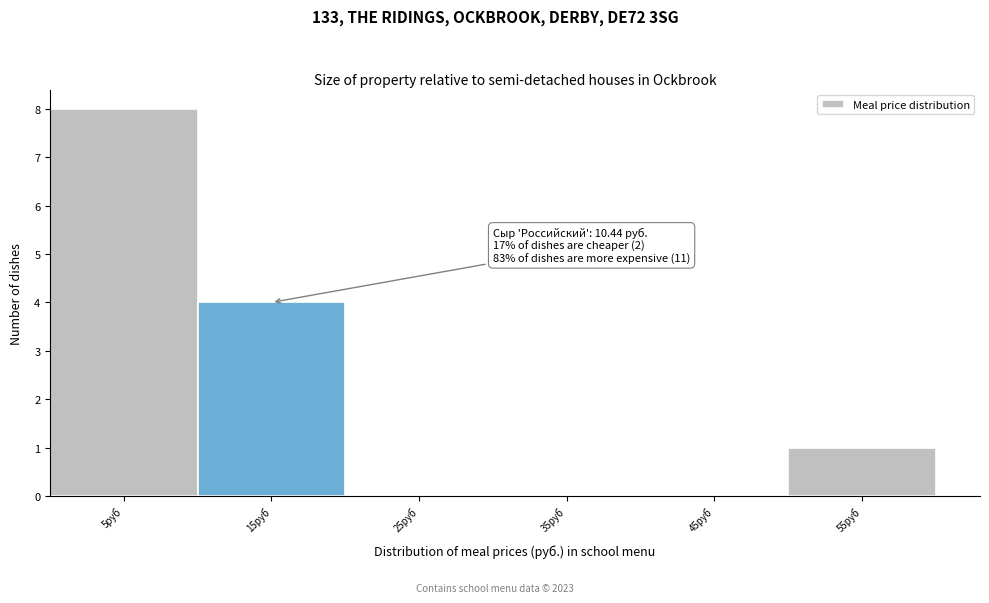

Over which range of the x-axis is the bar tallest?

0 to 10